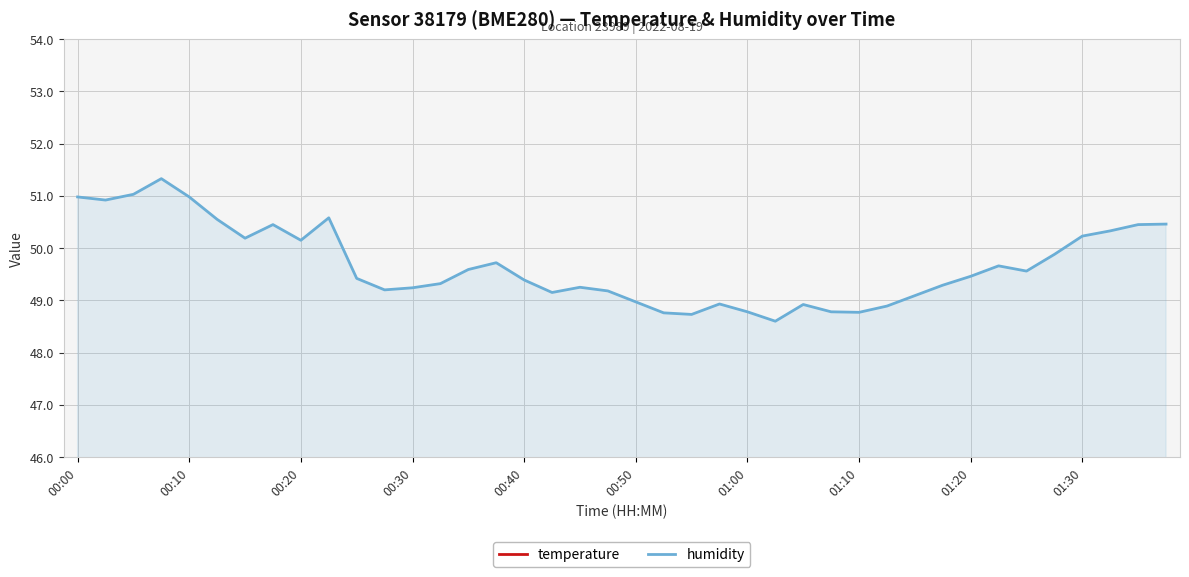

Reading left to right, extract all data points from this chart.

temperature: 21.0	21.1	21.1	21.1	21.0	21.1	21.1	21.1	21.0	21.0	21.0	21.0	21.0	20.9	20.9	20.9	20.9	20.9	20.9	20.8	20.8	20.8	20.8	20.6	20.8	20.7	20.6	20.6	20.6	20.6	20.5	20.5	20.4	20.4	20.4	20.3	20.2	20.2	20.1	20.0
humidity: 51.0	50.9	51.0	51.3	51.0	50.5	50.2	50.5	50.1	50.6	49.4	49.2	49.2	49.3	49.6	49.7	49.4	49.1	49.2	49.2	49.0	48.8	48.7	48.9	48.8	48.6	48.9	48.8	48.8	48.9	49.1	49.3	49.5	49.7	49.6	49.9	50.2	50.3	50.5	50.5